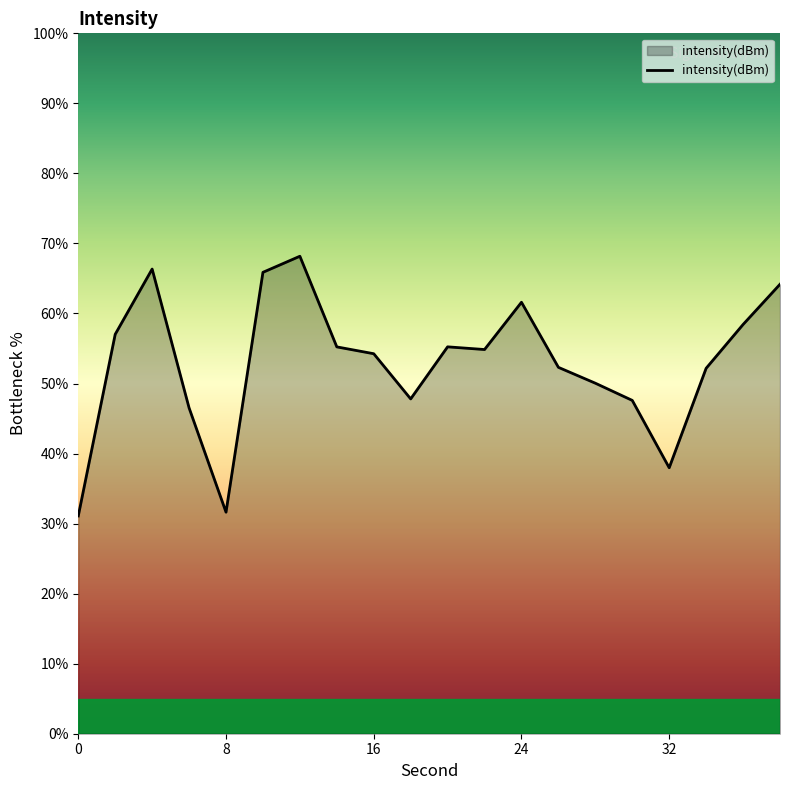

What is the smallest value displayed?

31.1